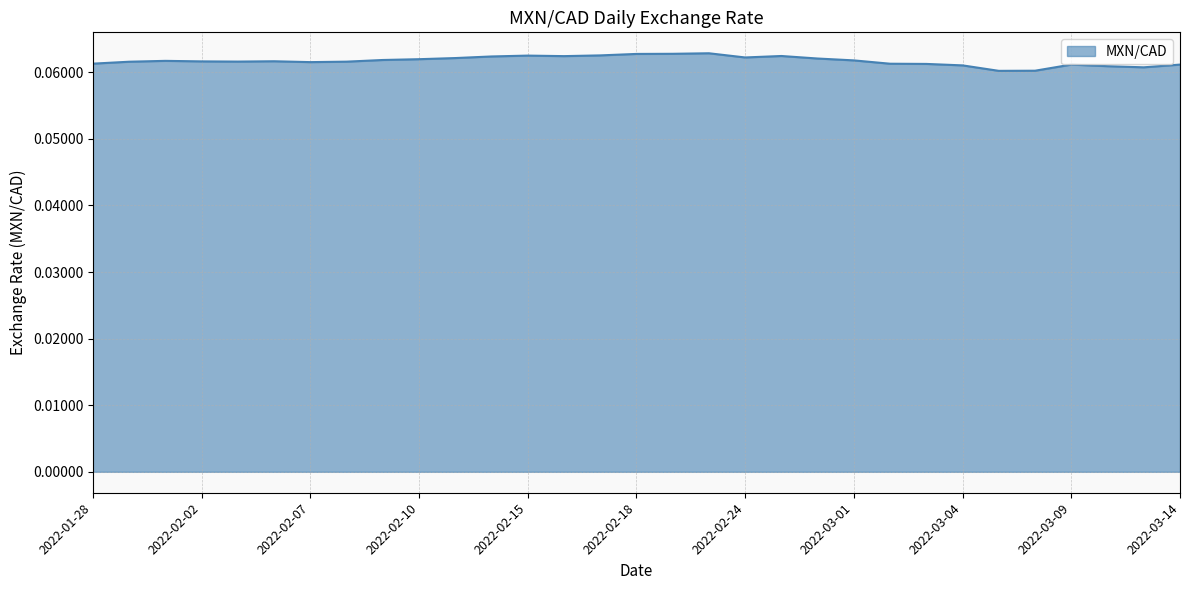

Reading left to right, what are all the values shown in this chart?

0.1	0.1	0.1	0.1	0.1	0.1	0.1	0.1	0.1	0.1	0.1	0.1	0.1	0.1	0.1	0.1	0.1	0.1	0.1	0.1	0.1	0.1	0.1	0.1	0.1	0.1	0.1	0.1	0.1	0.1	0.1